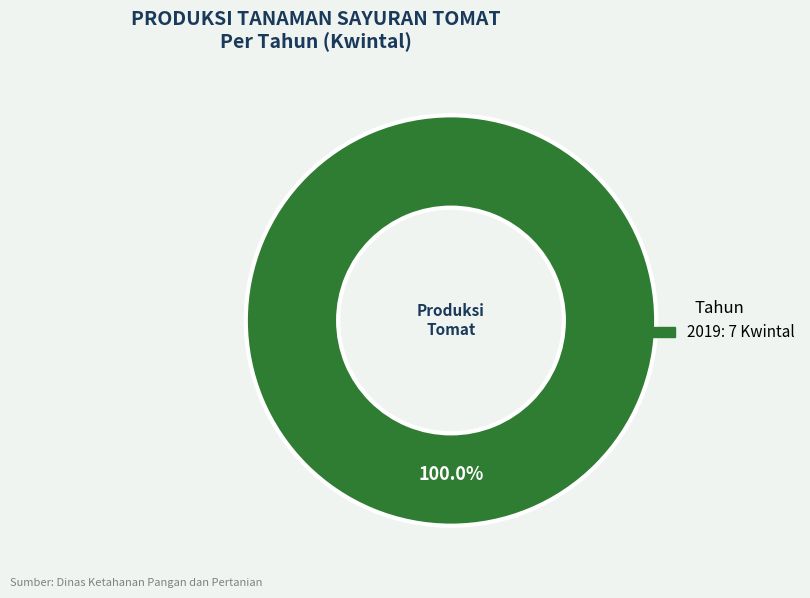

Does any single category account for the majority?

Yes